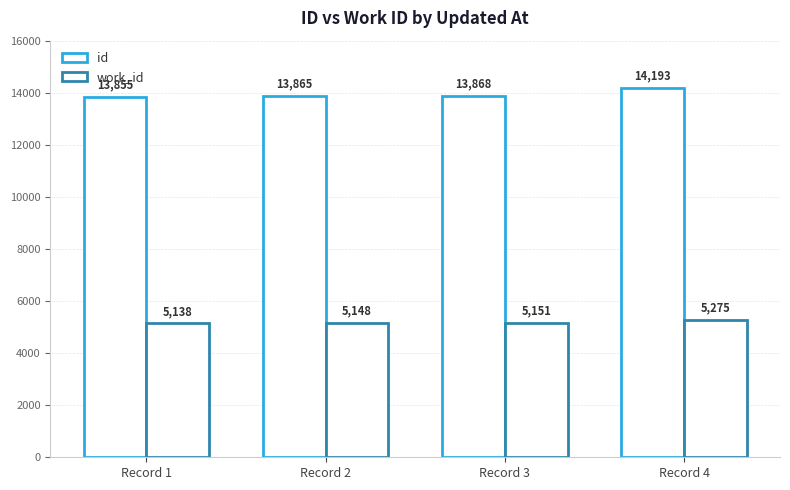

What is the total value across all series at Record 4?

19468